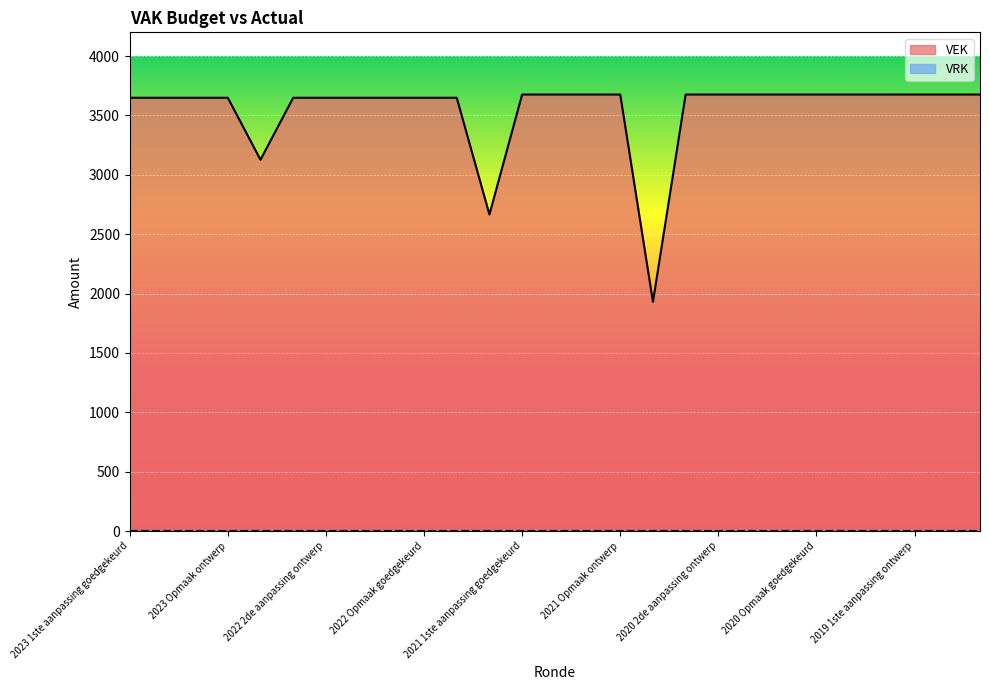

True or false: the data shows 3676 at 2020 2de aanpassing goedgekeurd.

True